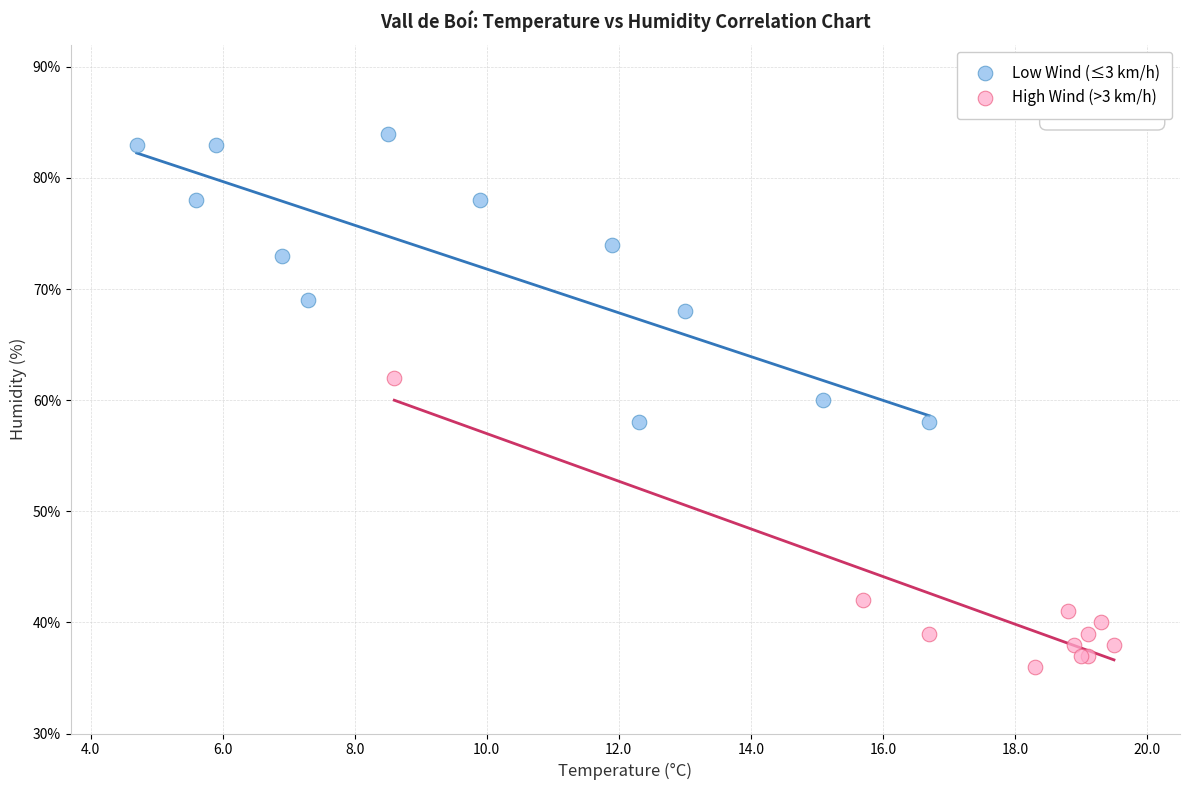

Which series reaches the minimum Y coordinate?

High Wind (>3 km/h)